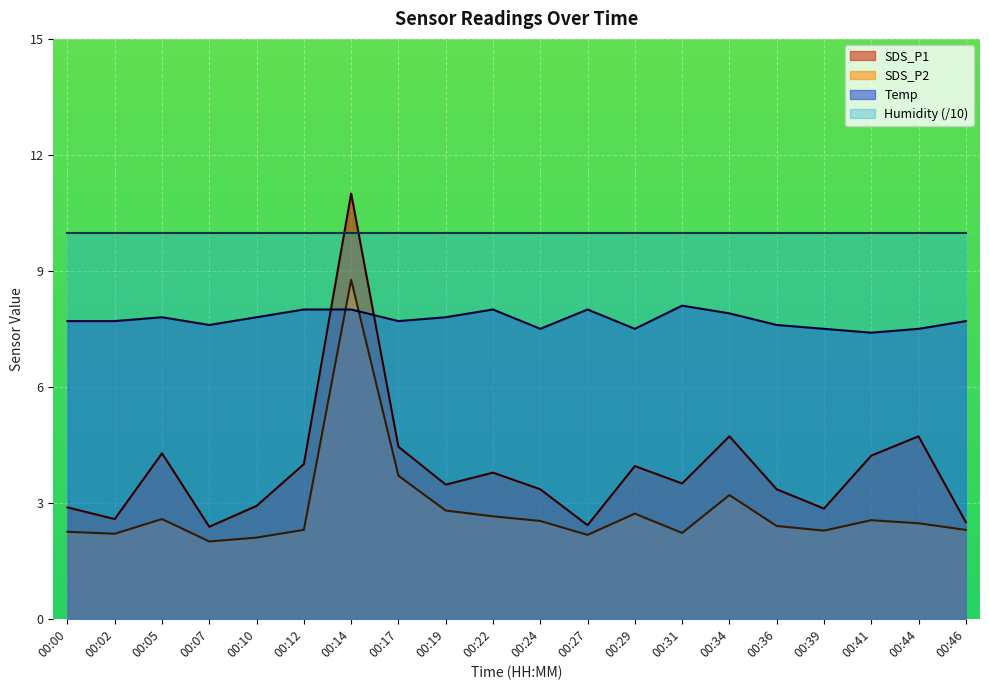

True or false: Temp has a value of 12.7 at 00:07.

False